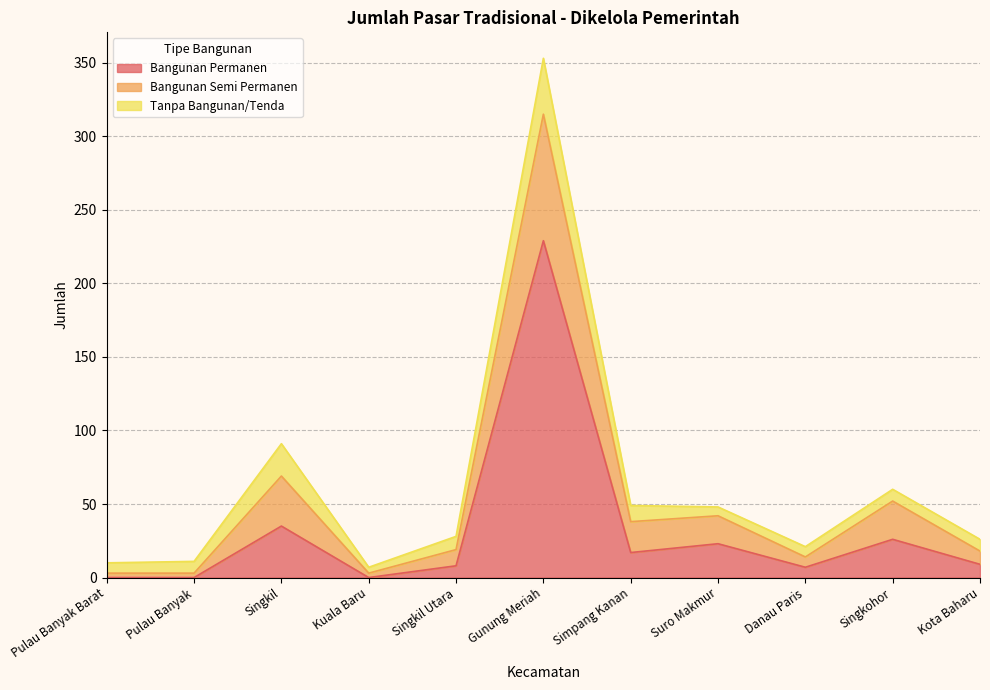

True or false: Bangunan Semi Permanen and Bangunan Permanen cross at least once.

False